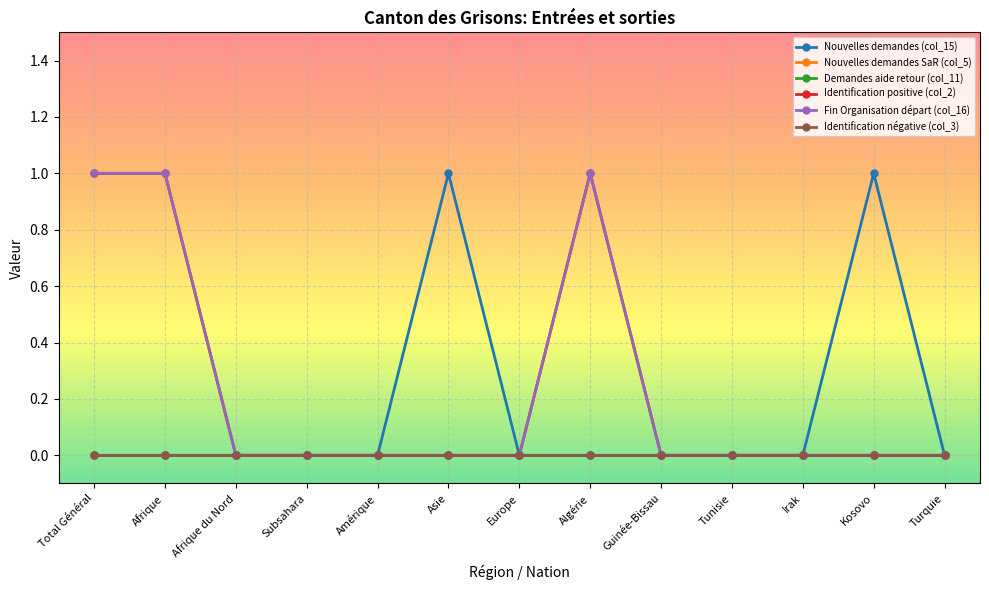

What is the label of the 9th point from the right?

Amérique